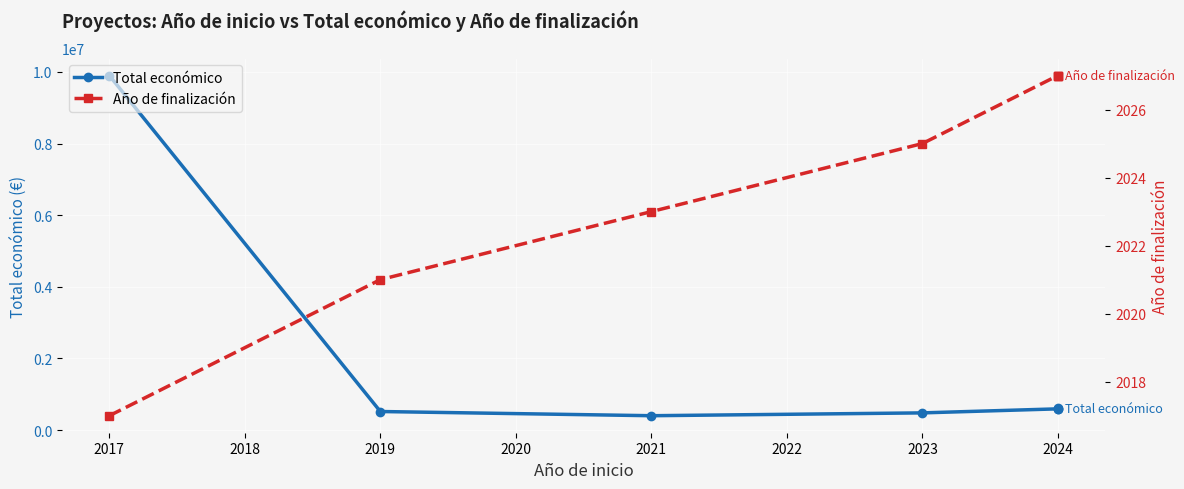

What is the total value across all series at 2023?

481907